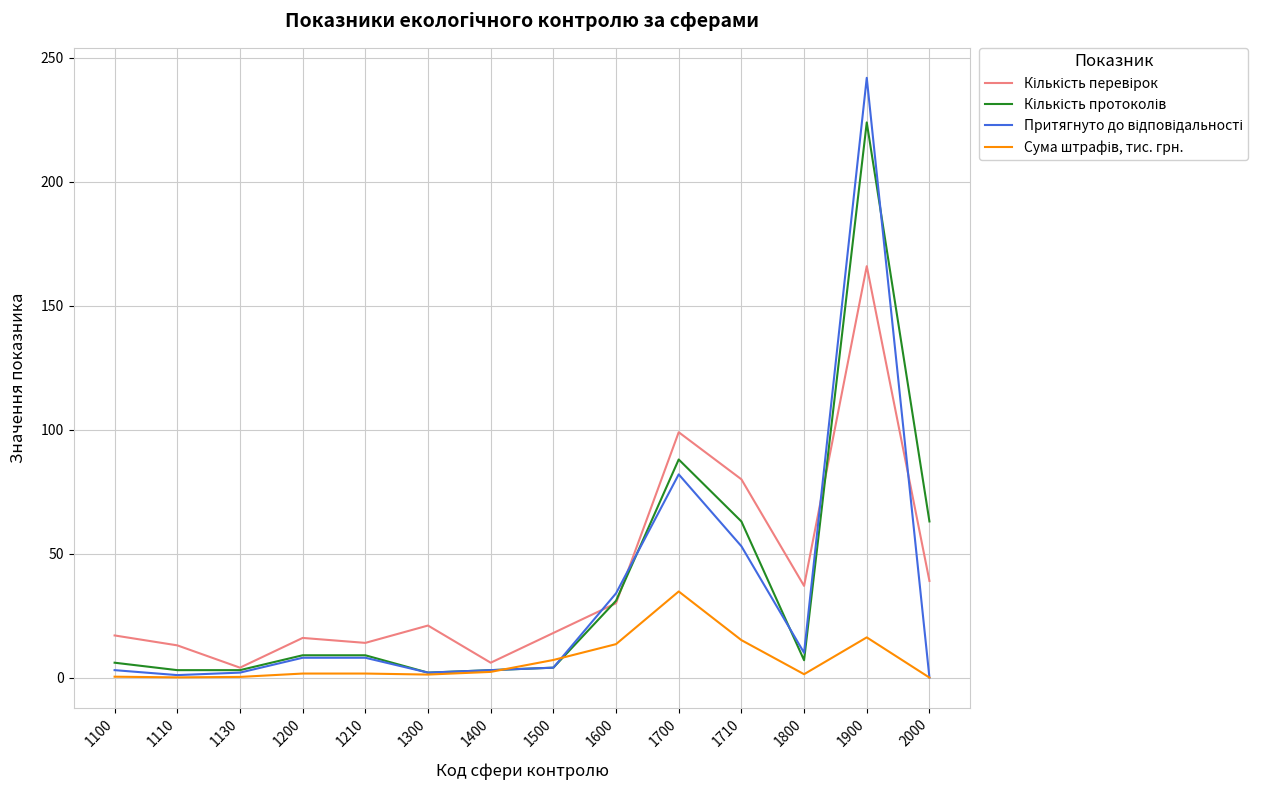

At which category is the sum across all series the highest?

1900